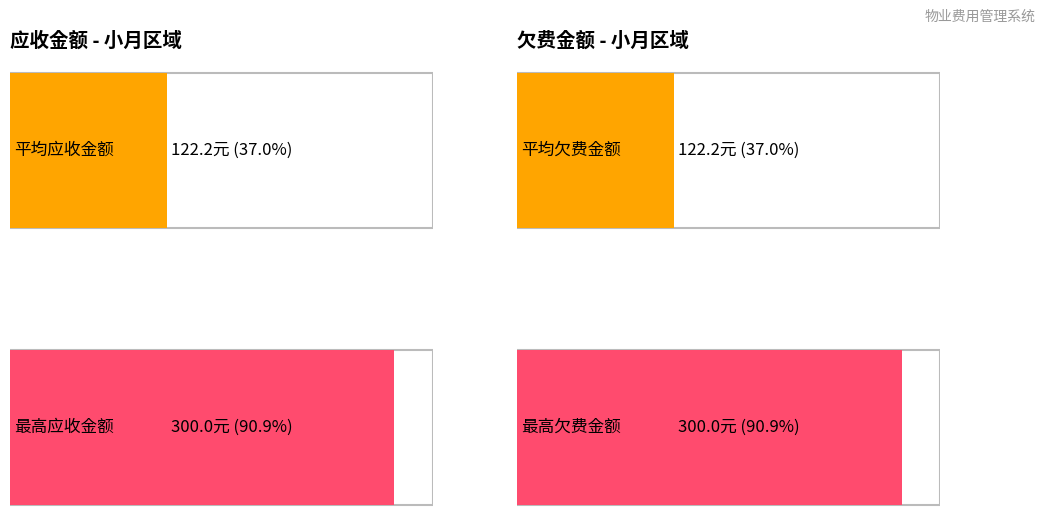

Does the chart contain stacked bars?

No